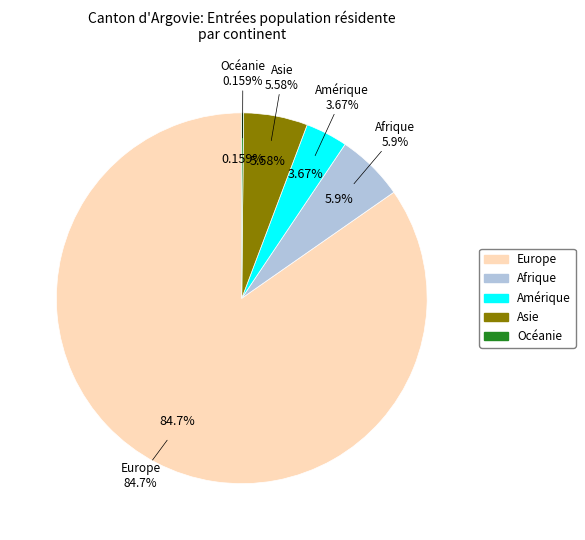

To the nearest percent, what is the combined percentage of Afrique and Océanie?

6%